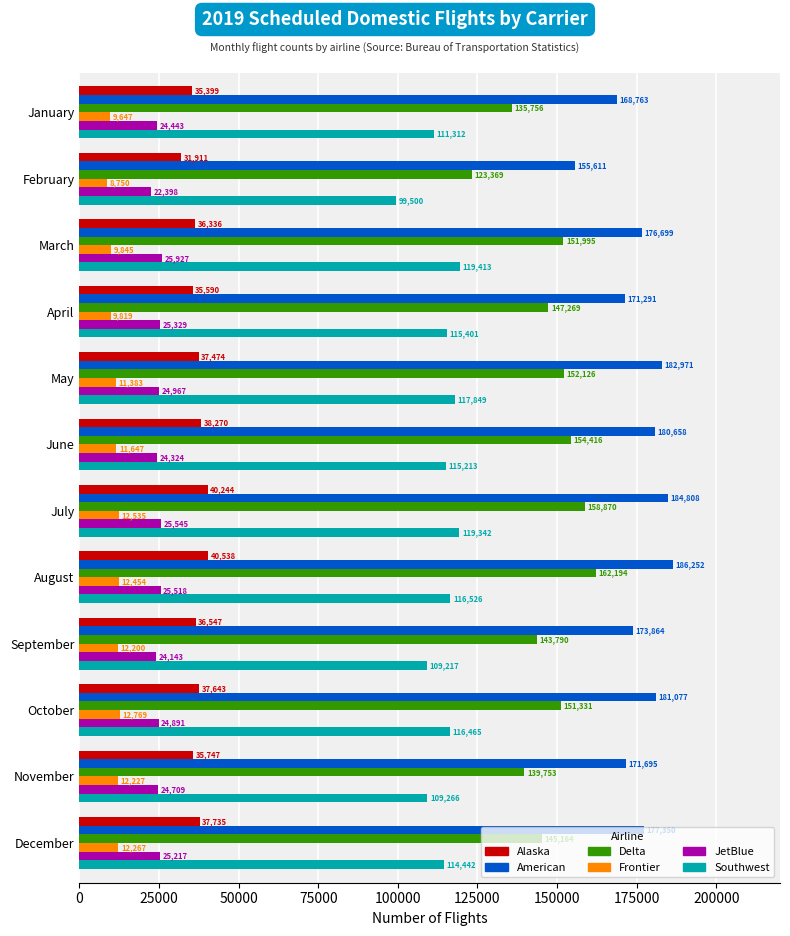

At which category is the sum across all series the highest?

August